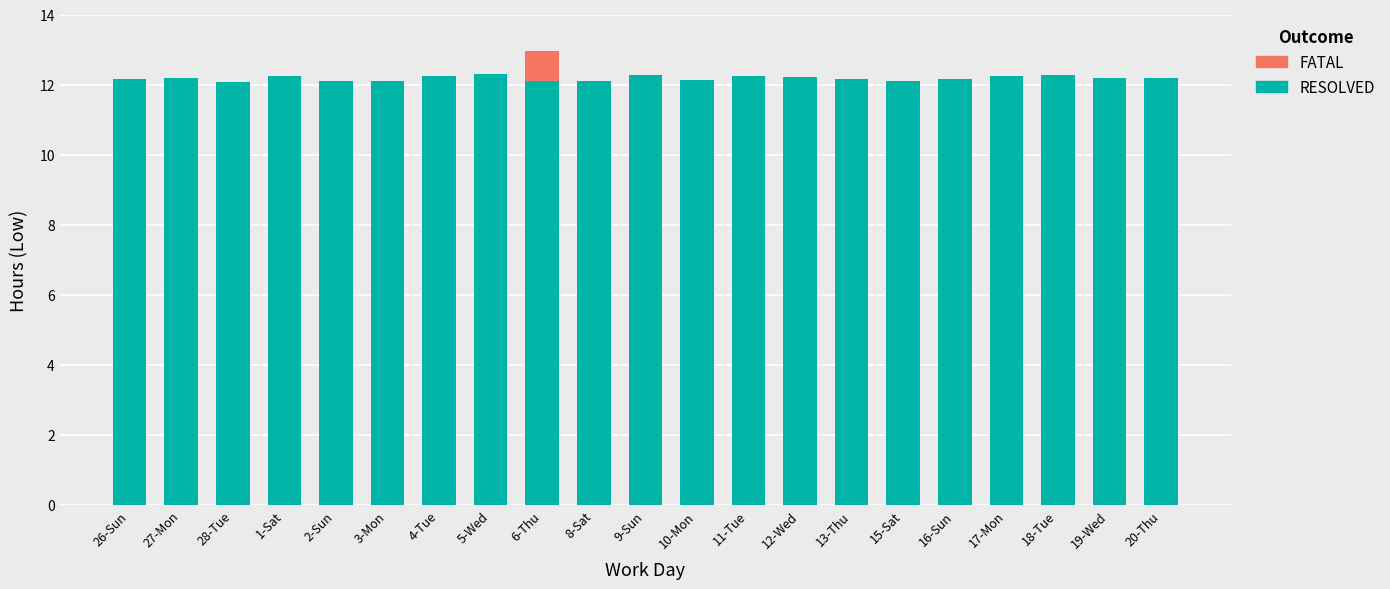

What is the highest value of the RESOLVED series?

12.3